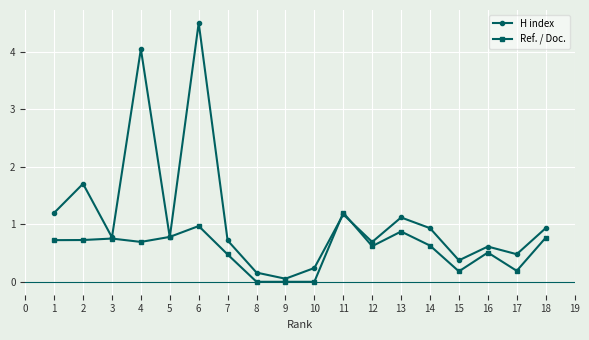

Rank the series by their average value, from highest to lowest.

H index, Ref. / Doc.